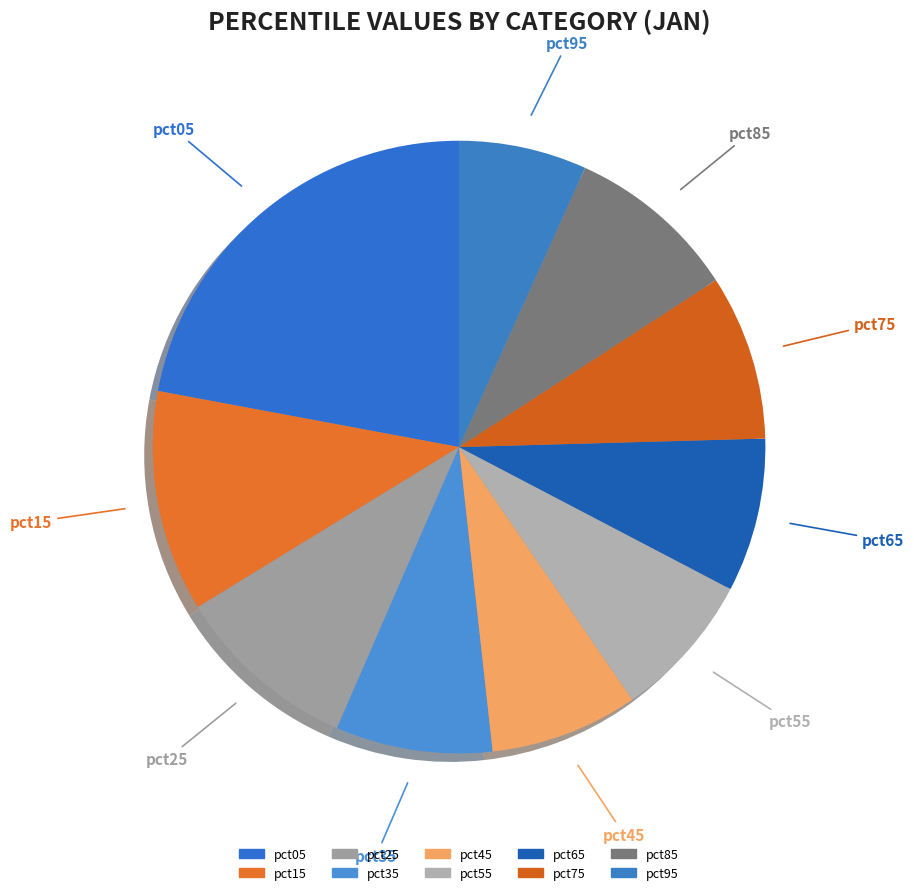

Is it true that pct55 is 8% of the pie?

True